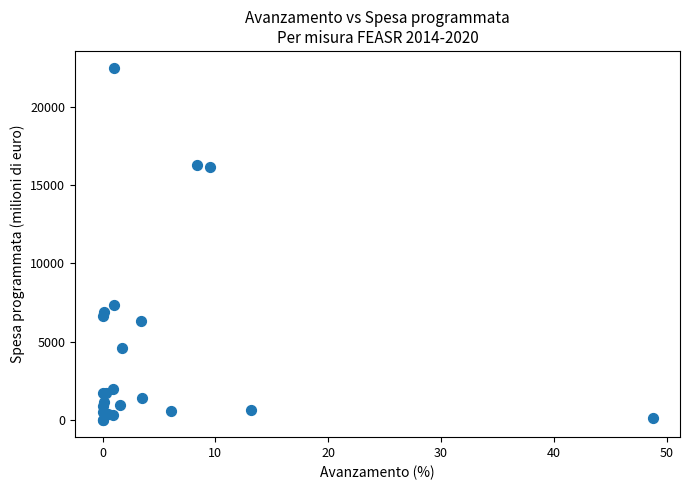

What Y value in the scatter plot is closest to 11241?

7315